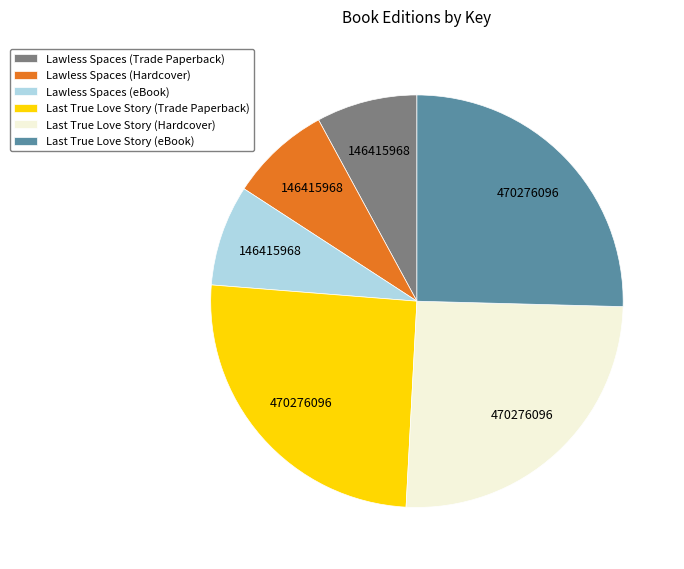

Does Lawless Spaces (Trade Paperback) represent more than half of the total?

No